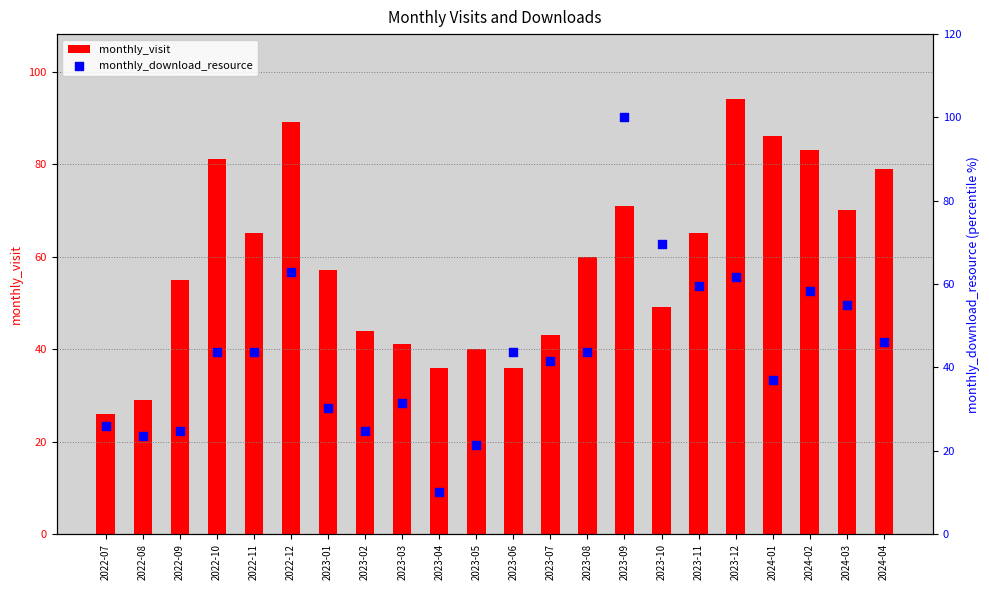

What is the total value across all series at 2023-10?

118.7